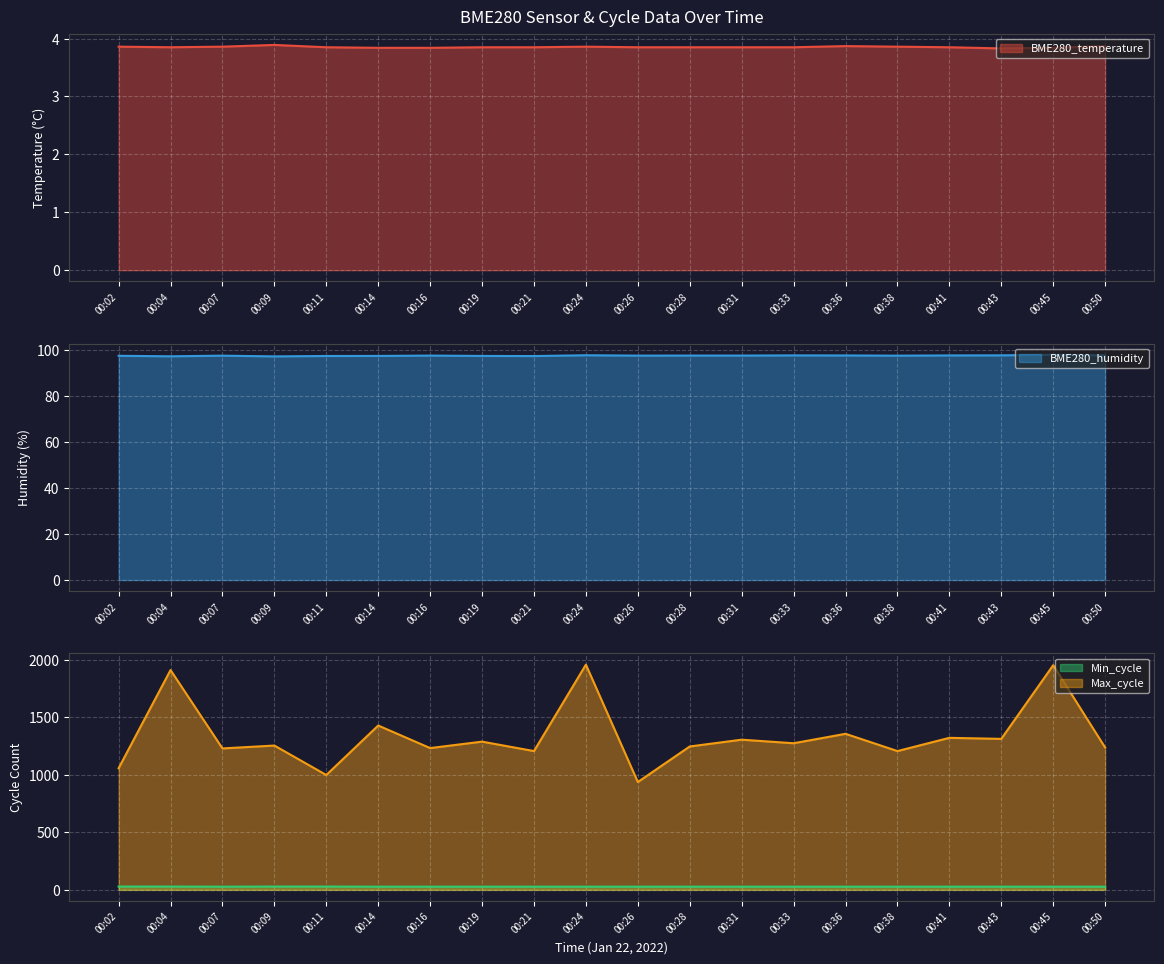

The value of Min_cycle at 00:11 is 29.0. True or false?

True